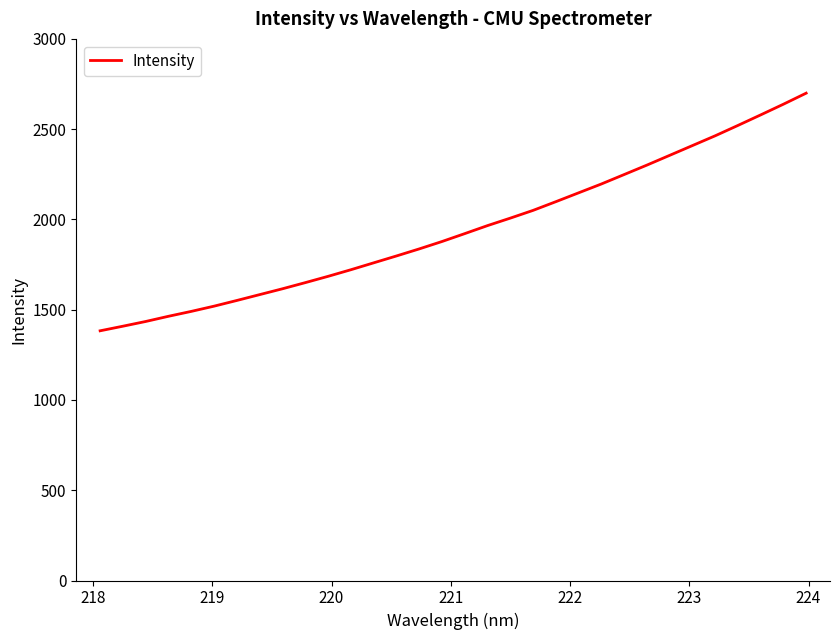

True or false: there are more than 1 points higher than both neighbors.

False